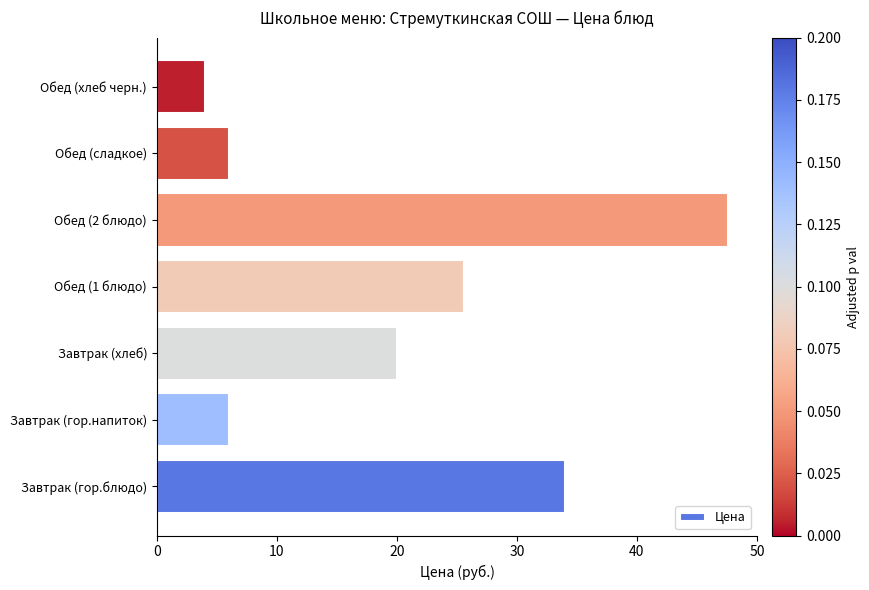

How many bars are there in total?

7